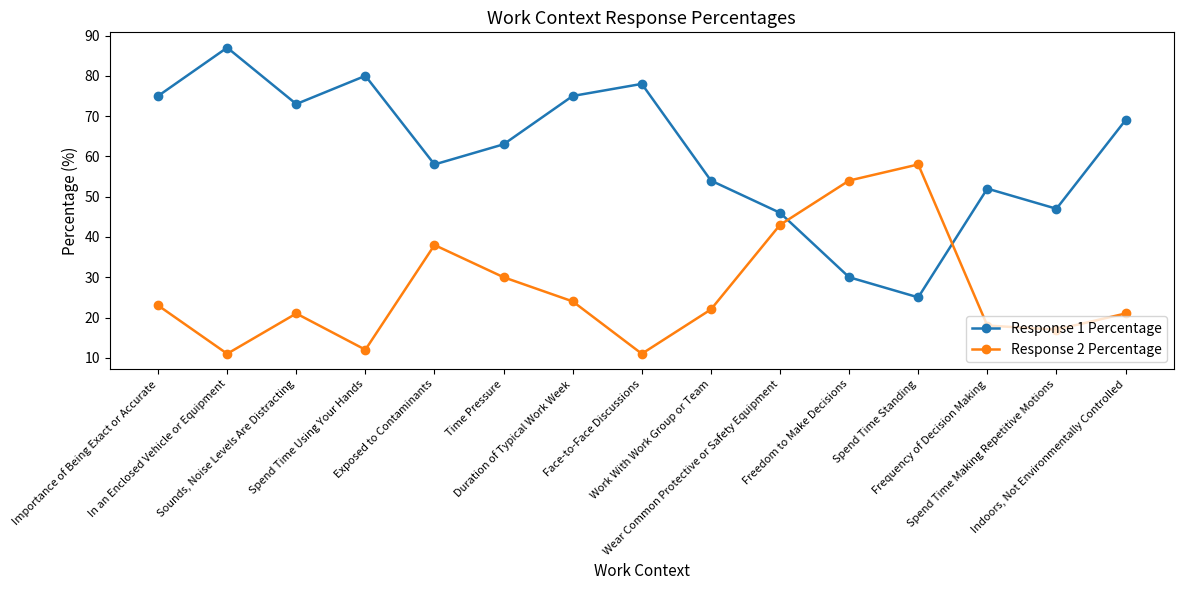

What is the difference between the second highest and second lowest values in the Response 1 Percentage series?

50